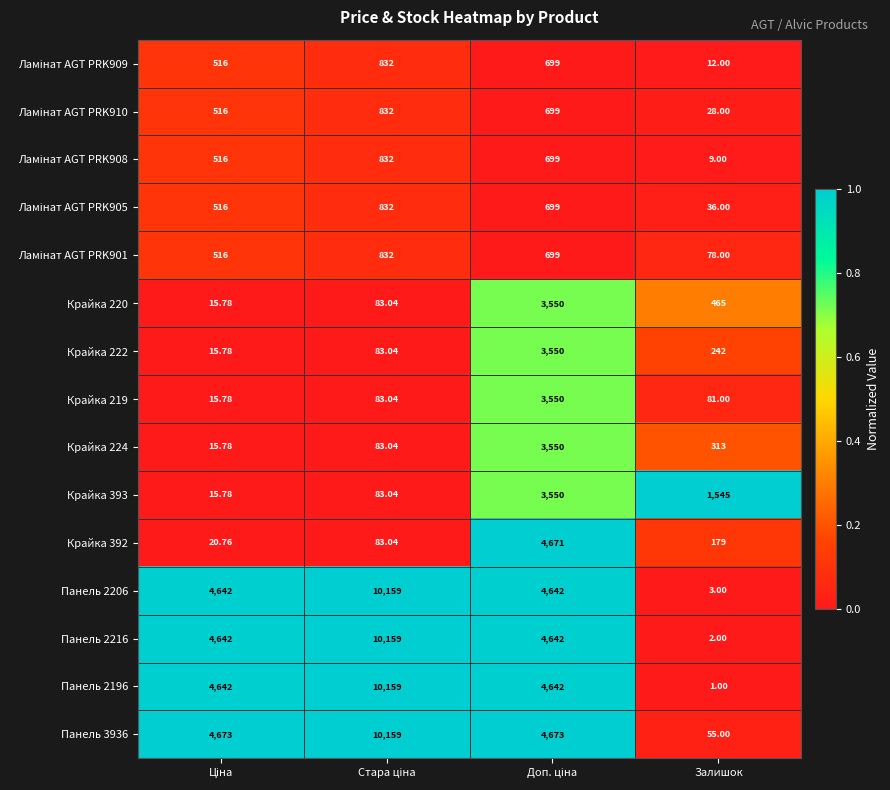

How many data points in Крайка 219 are less than 83?

2